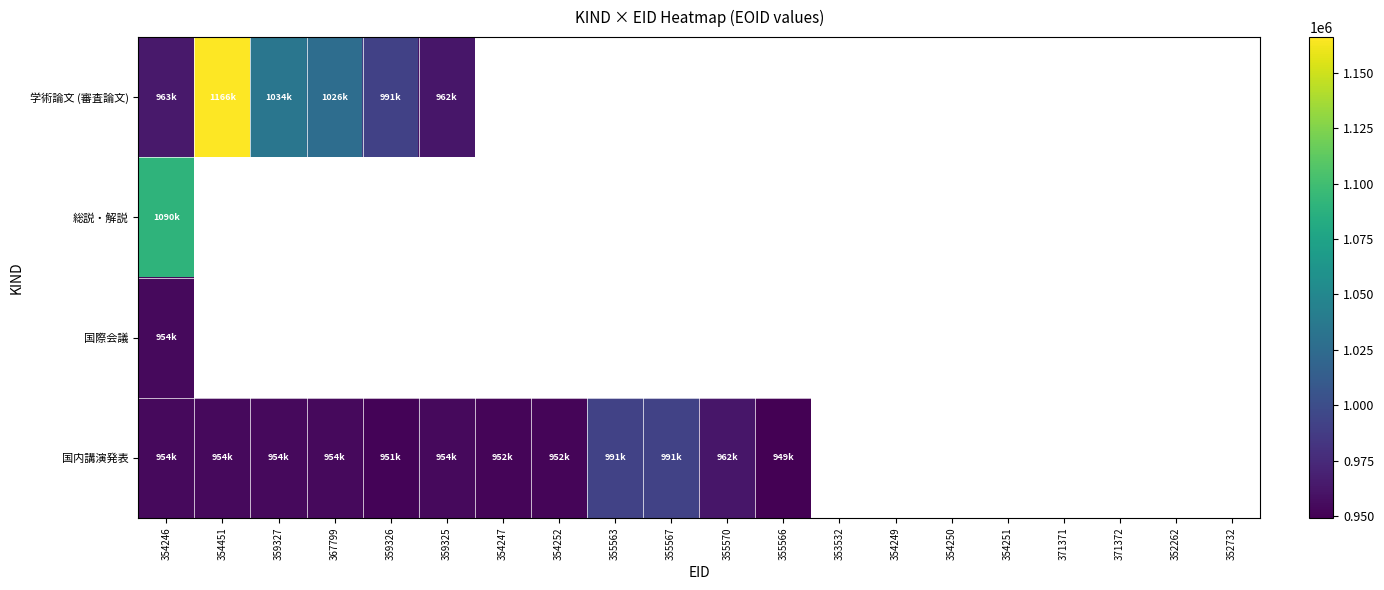

At how many categories does at least one series exceed 972025?

7